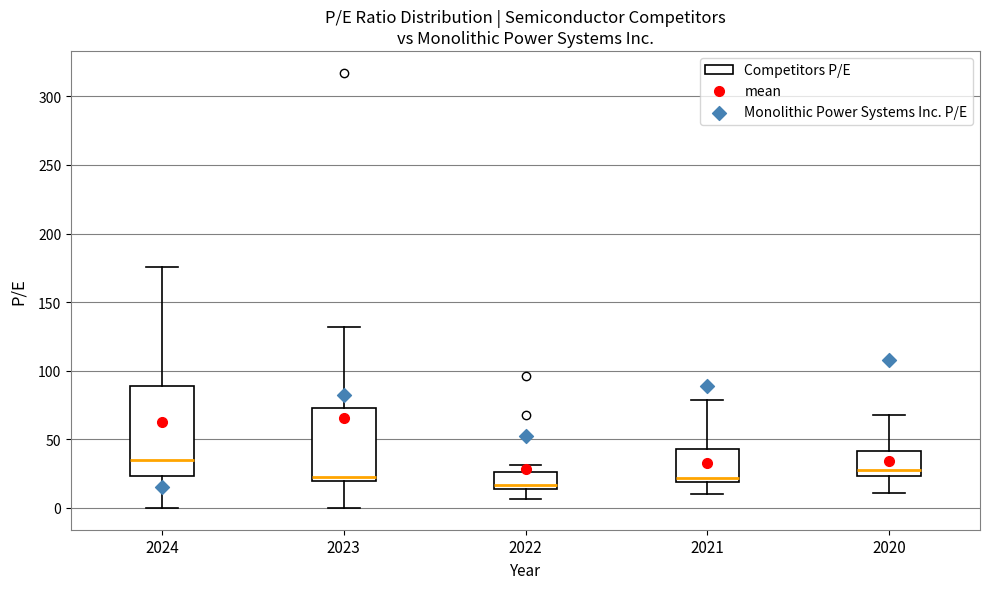

Reading left to right, read every box against the y-axis: the position of its median line, the range the box covers, and the ends of its whiskers. The values are not printed on the chart, so give them approximately, as read against the axis.

2024: median 35, box 25 to 90, whiskers 0 to 175
2023: median 20 (just above the box's lower edge), box 20 to 75, whiskers 0 to 130
2022: median 15 (just above the box's lower edge), box 15 to 25, whiskers 5 to 30
2021: median 20 (just above the box's lower edge), box 20 to 45, whiskers 10 to 80
2020: median 30, box 25 to 40, whiskers 10 to 70